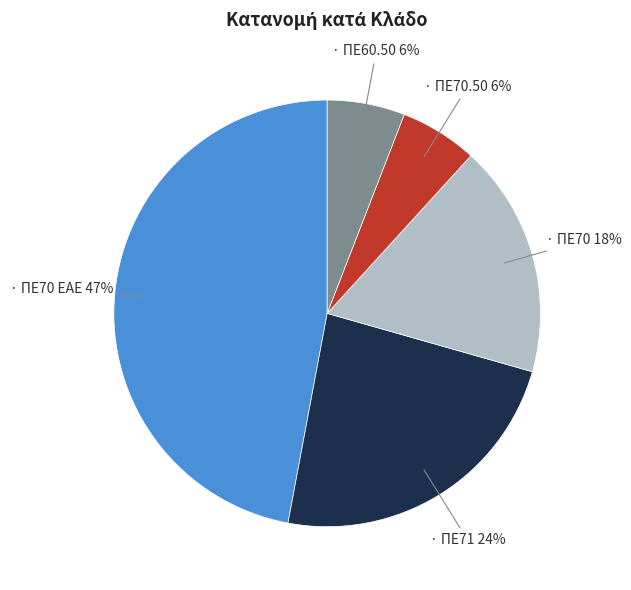

Is there a majority slice in this chart?

No